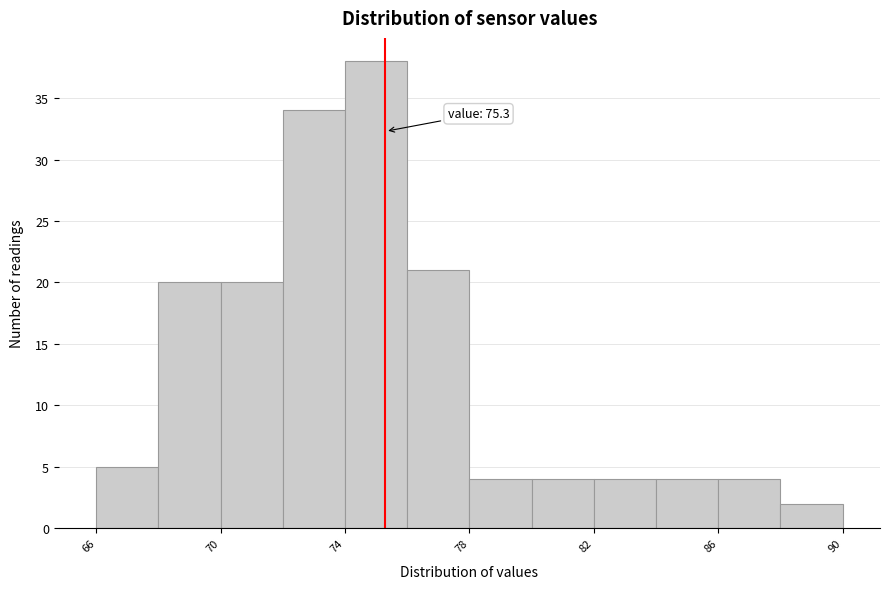

Over which range of the x-axis is the bar tallest?

74 to 76